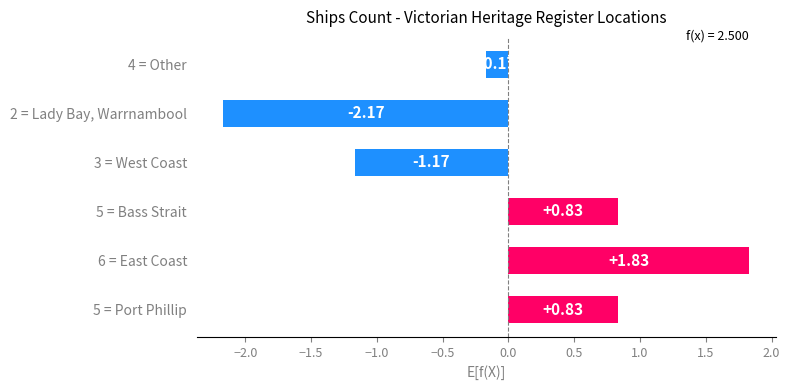

Between 6 = East Coast and 3 = West Coast, which is larger?

6 = East Coast